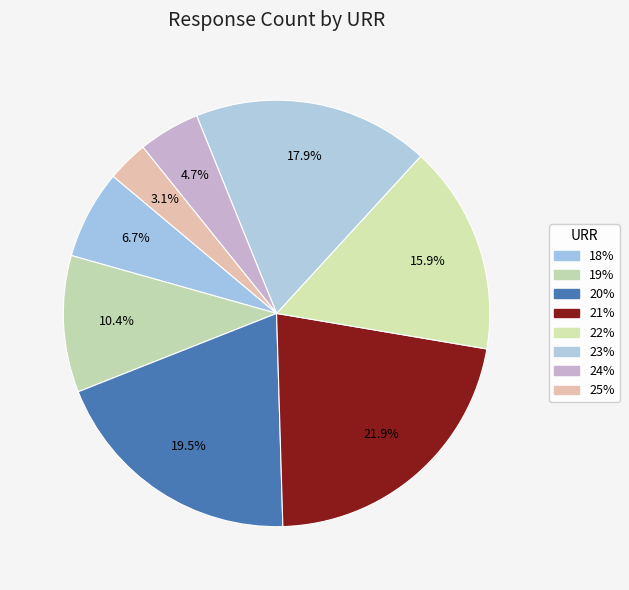

Rank the categories by value from highest to lowest.

21%, 20%, 23%, 22%, 19%, 18%, 24%, 25%